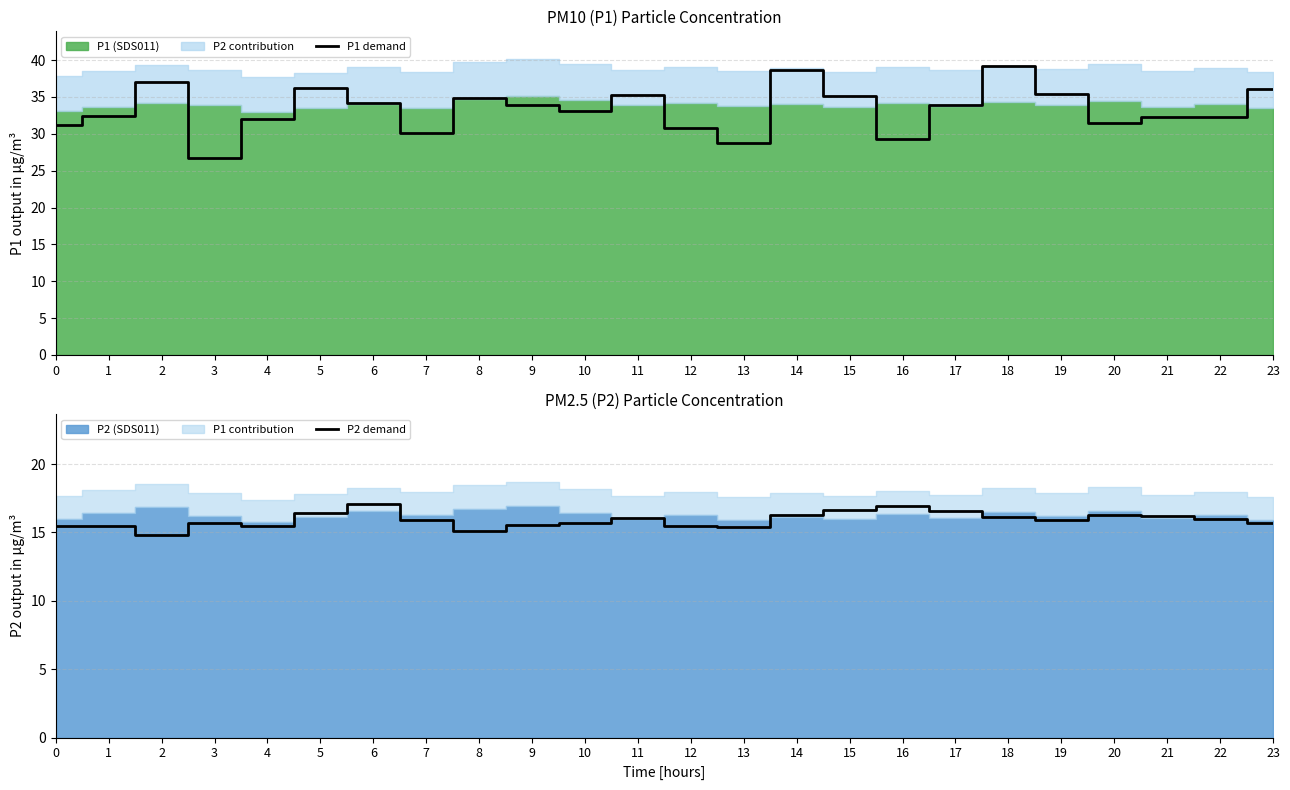

True or false: P1 demand and P2 demand intersect in this chart.

False